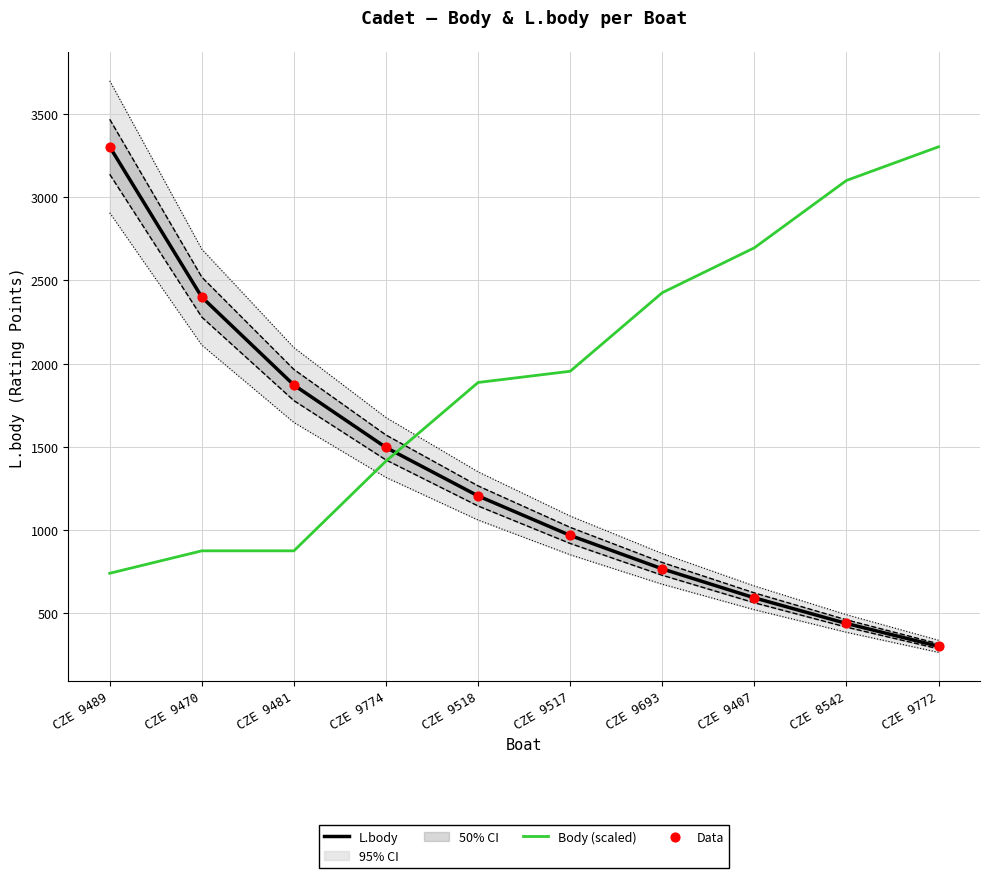

Which series reaches the minimum Y coordinate?

L.body